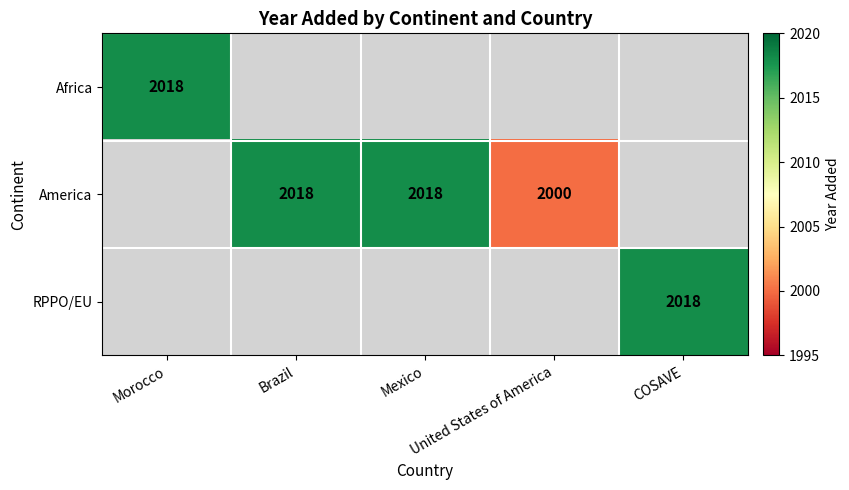

Rank the series by their maximum value, from highest to lowest.

Africa, America, RPPO/EU